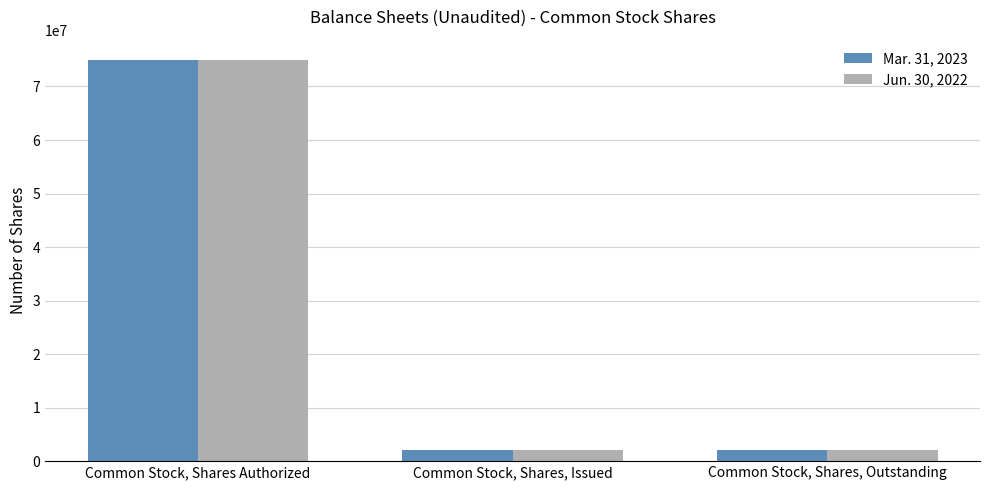

What is the average value of the Mar. 31, 2023 series?

26333333